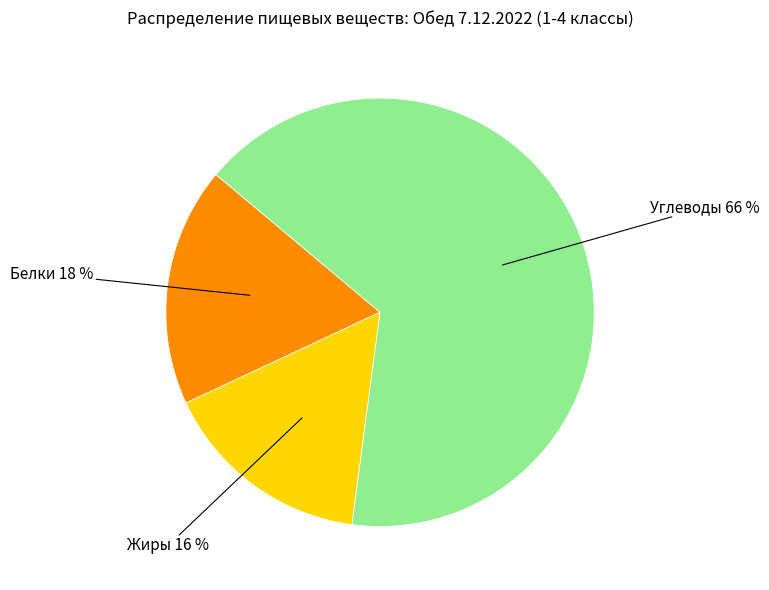

Which slice is the largest?

Углеводы